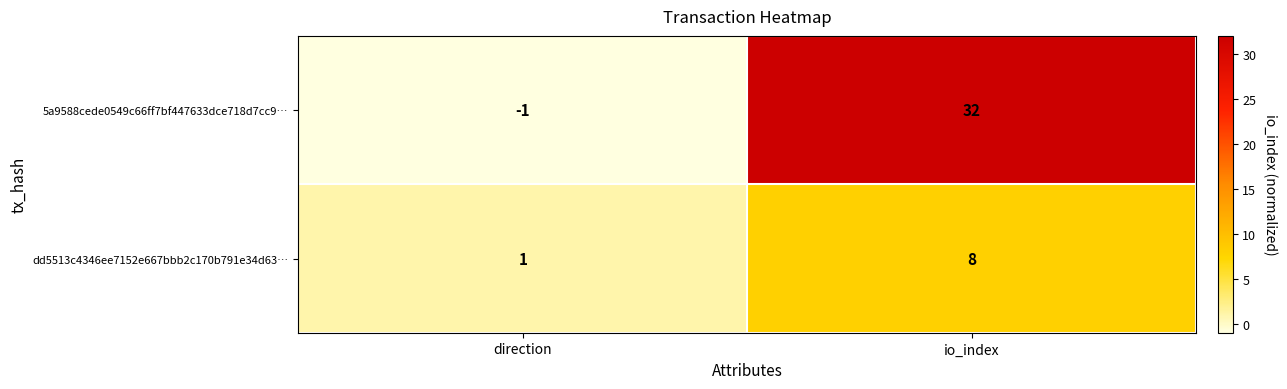

At which label is 5a9588cede0549c66ff7bf447633dce718d7cc9… closest to 15?

direction